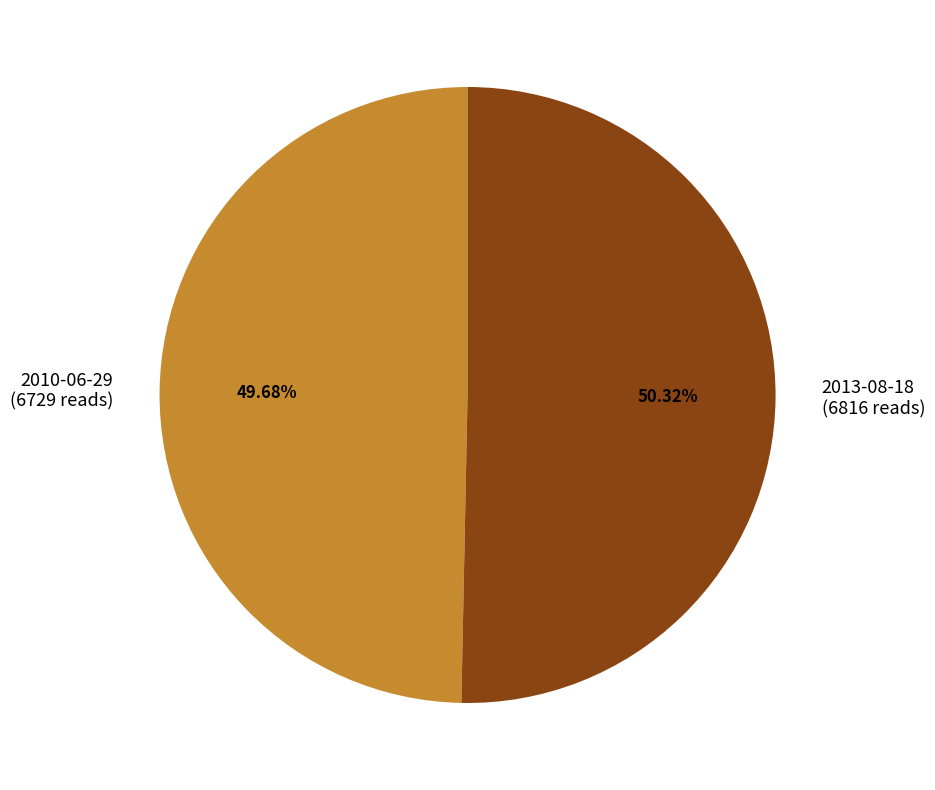

What percentage is NOT represented by 2013-08-18?

49.7%